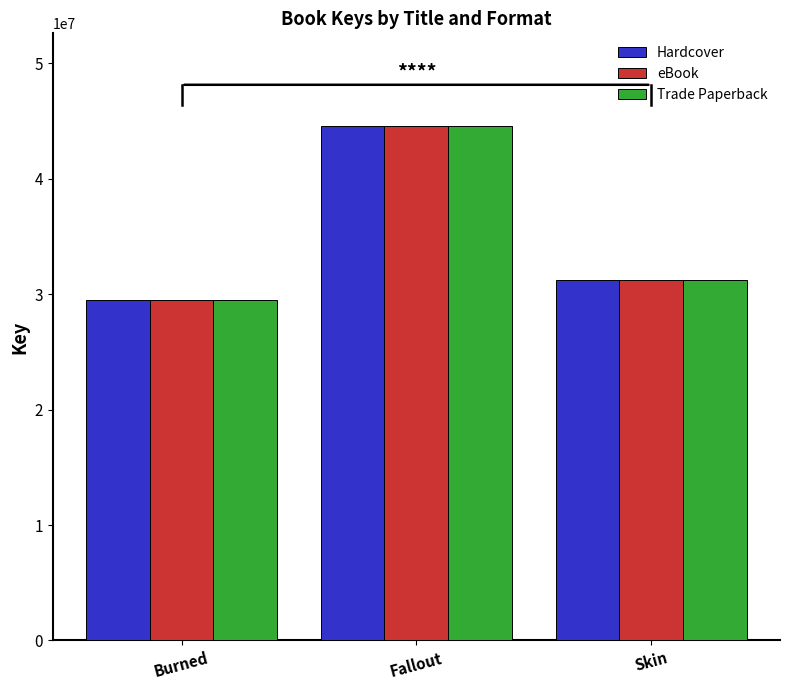

Which category has the highest value across all series?

Fallout